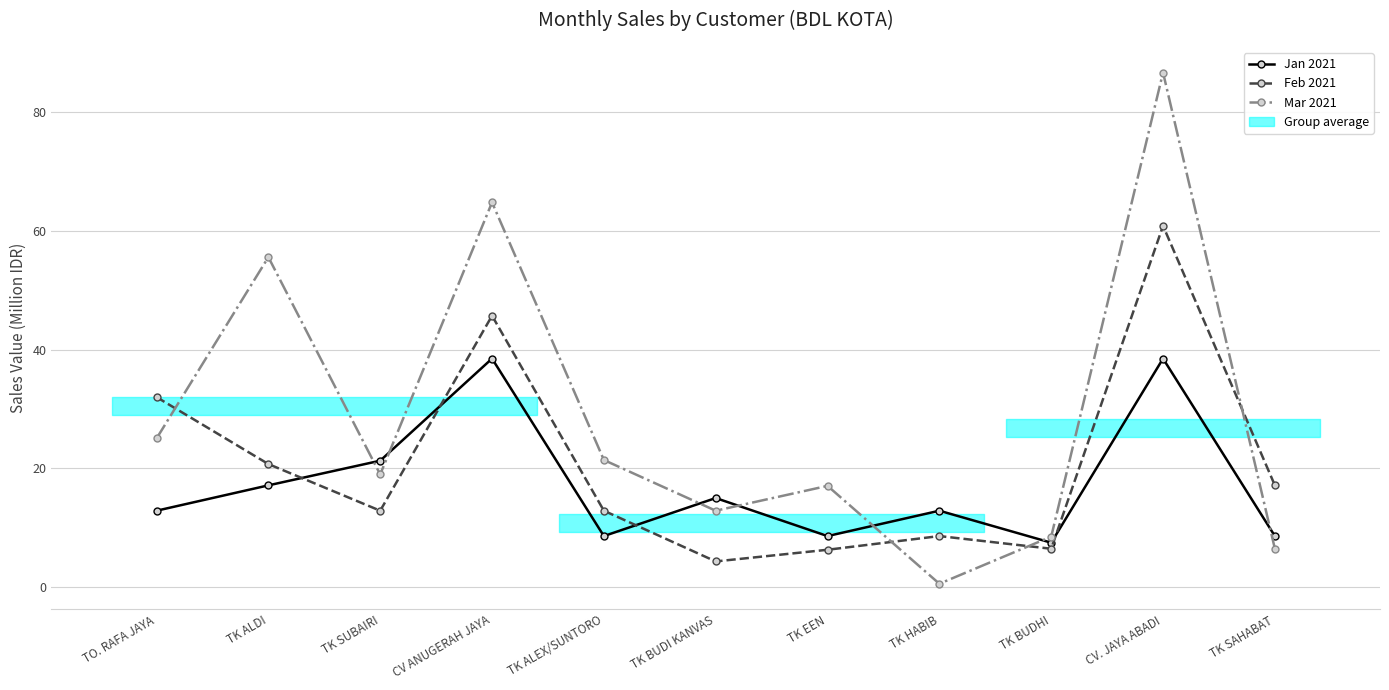

What is the difference between the highest and lowest values at TK SUBAIRI?

8.4